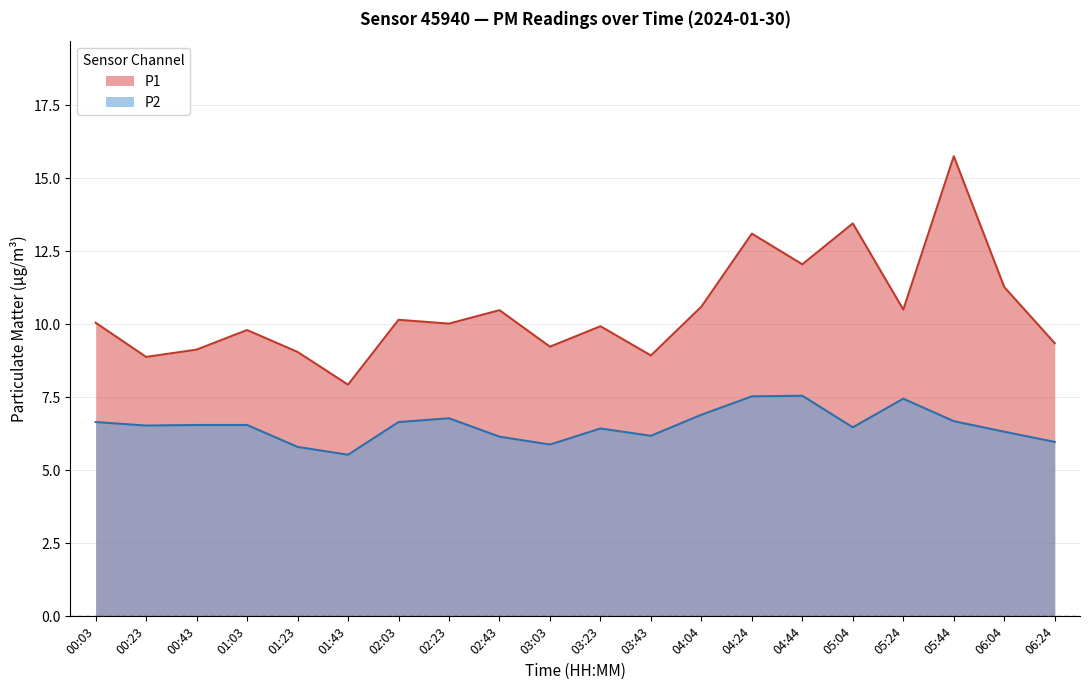

What position from the right is 05:44?

3